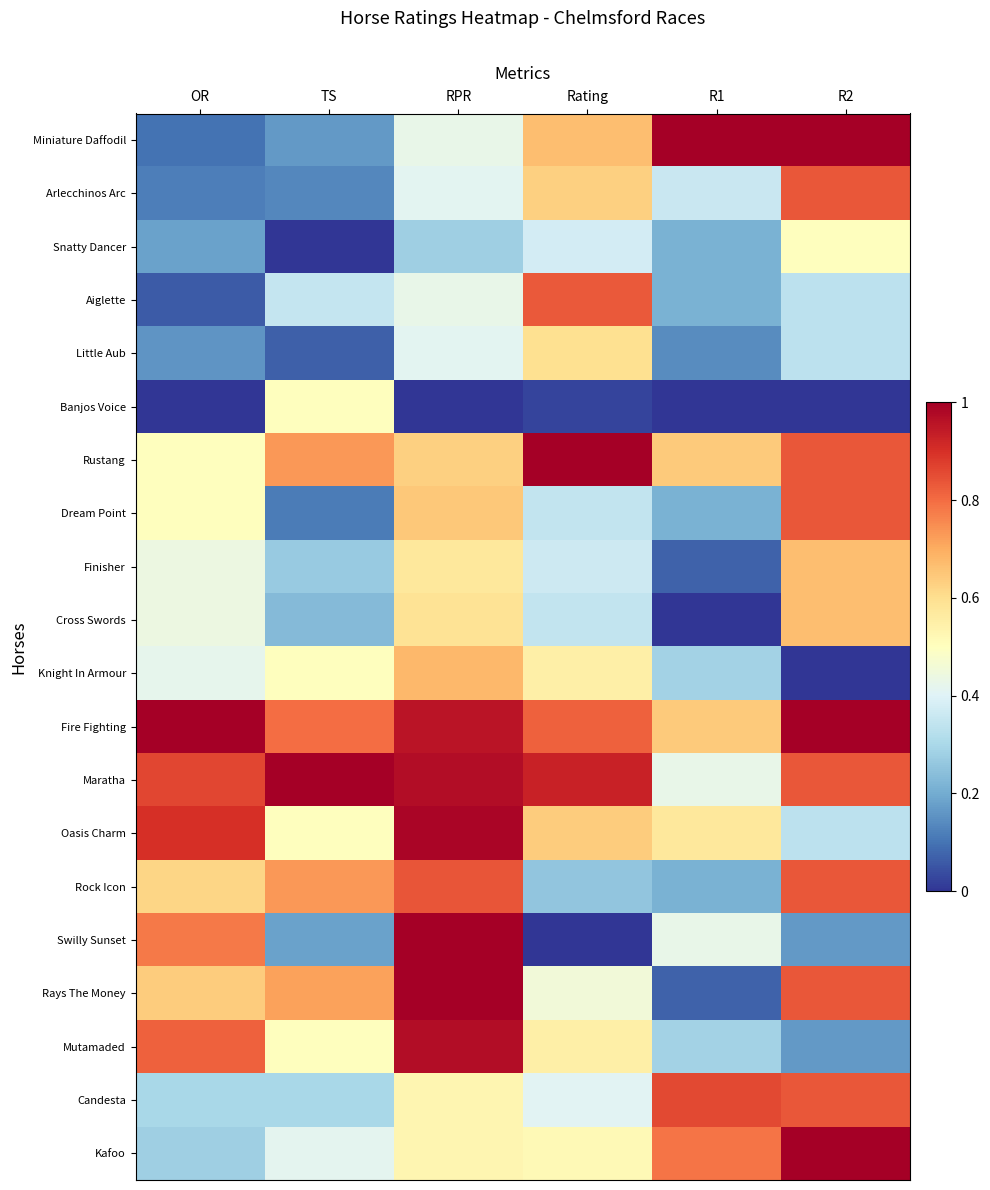

What is the total value across all series at Rating?

10.3